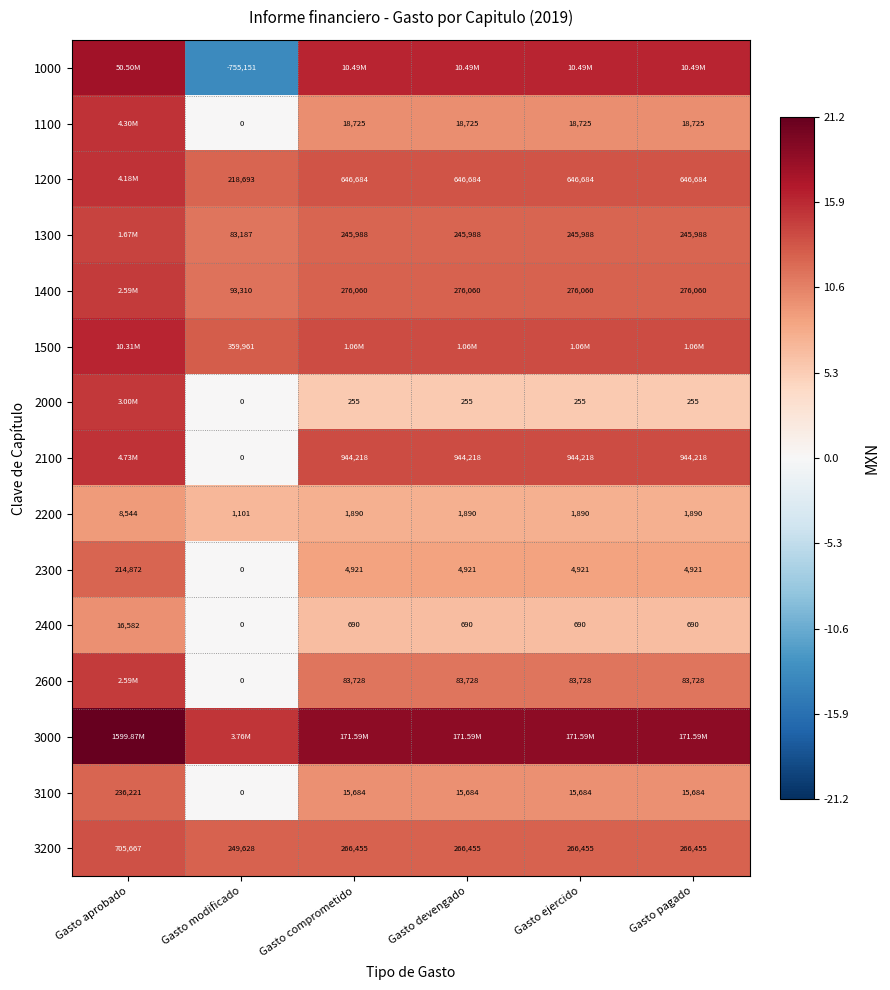

What is the minimum value shown in the chart?

-13.5